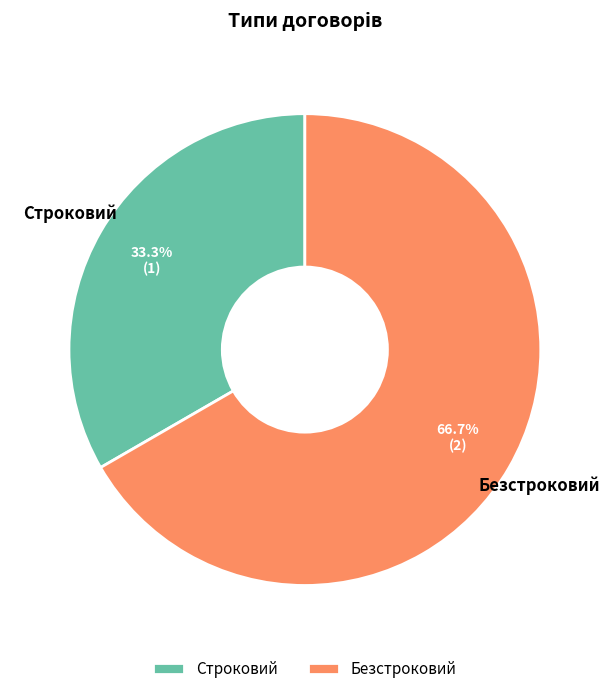

What is the largest slice in the pie chart?

Безстроковий